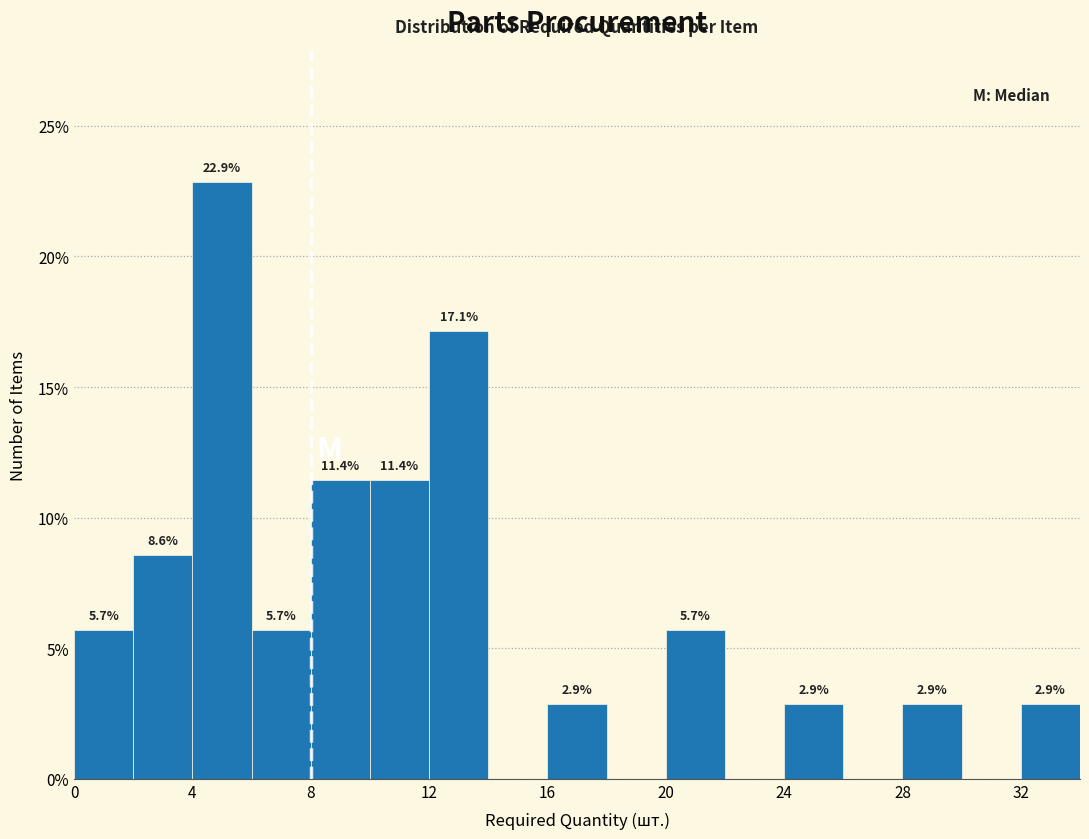

Which range on the x-axis has the tallest bar?

4 to 6